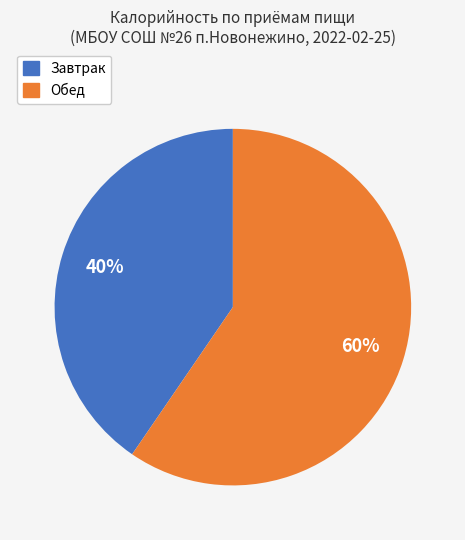

Which category has the biggest portion of the pie?

Обед